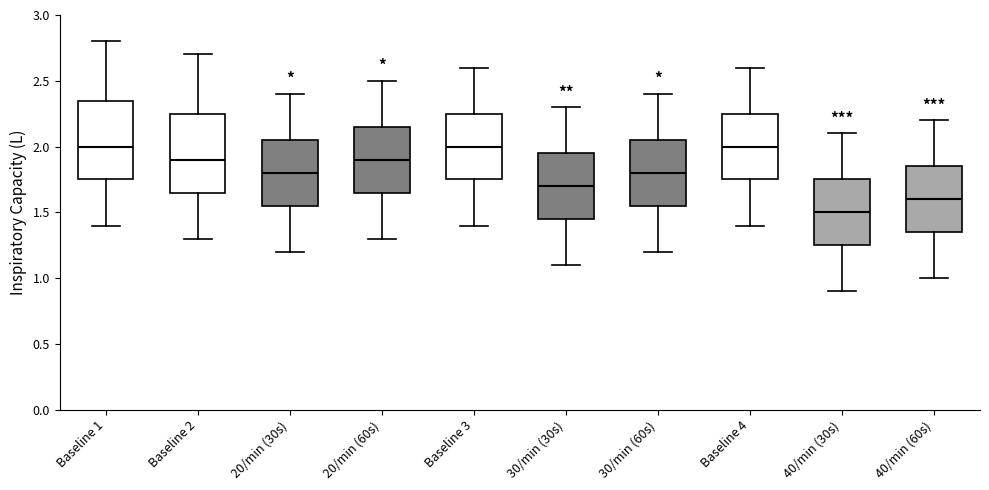

Where does the upper whisker of the box for 20/min (30s) end on the y-axis? The values are not printed on the chart, so give them approximately, as read against the axis.

2.40